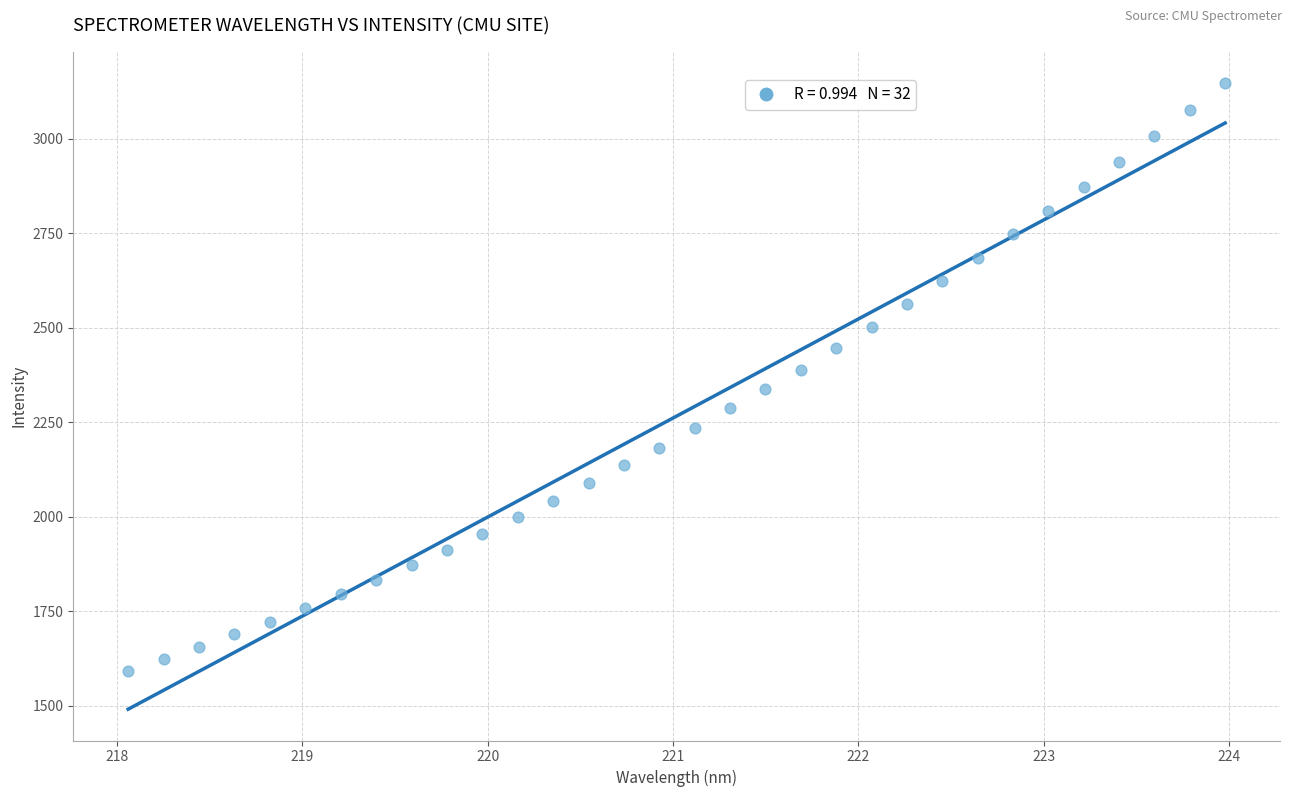

What is the range of Y values (max minus min)?

1553.3